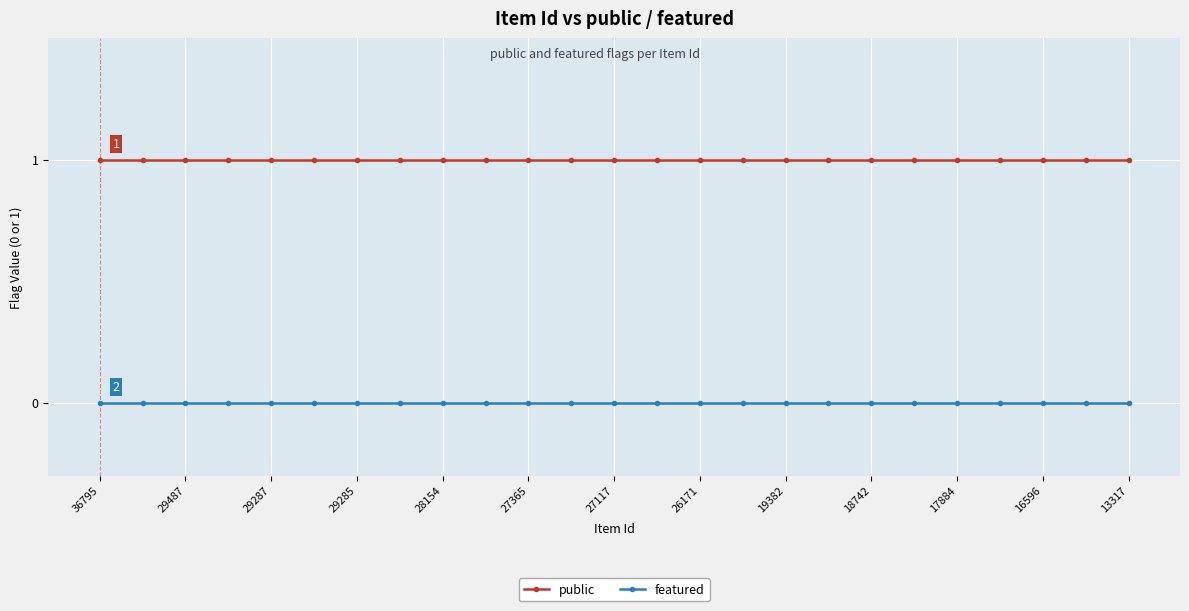

What is the sum of all public values?

25